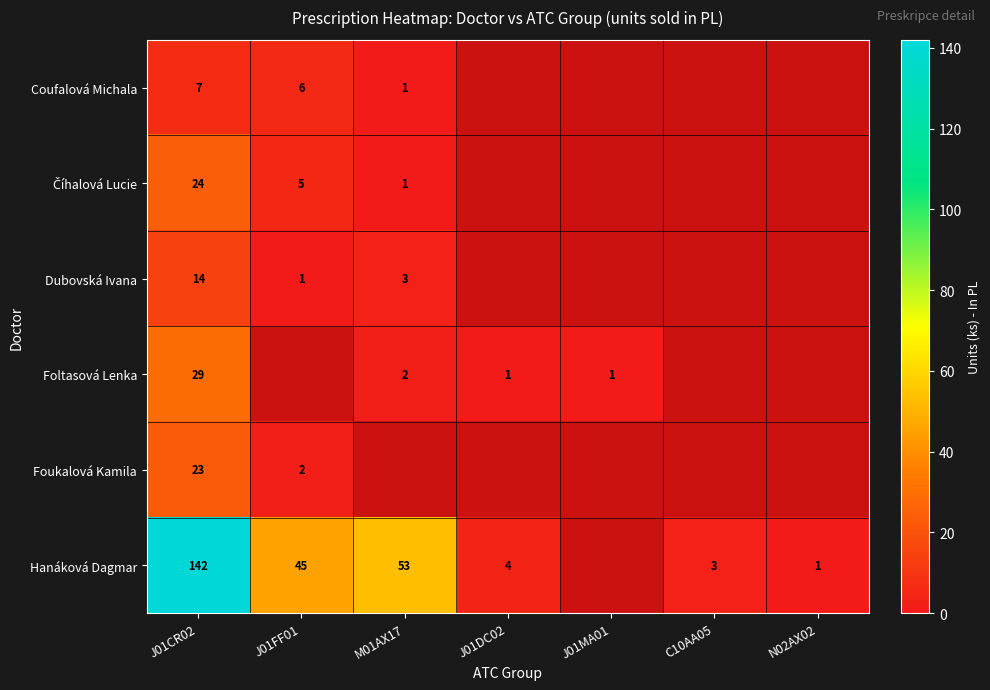

The value of Hanáková Dagmar at J01DC02 is 4. True or false?

True